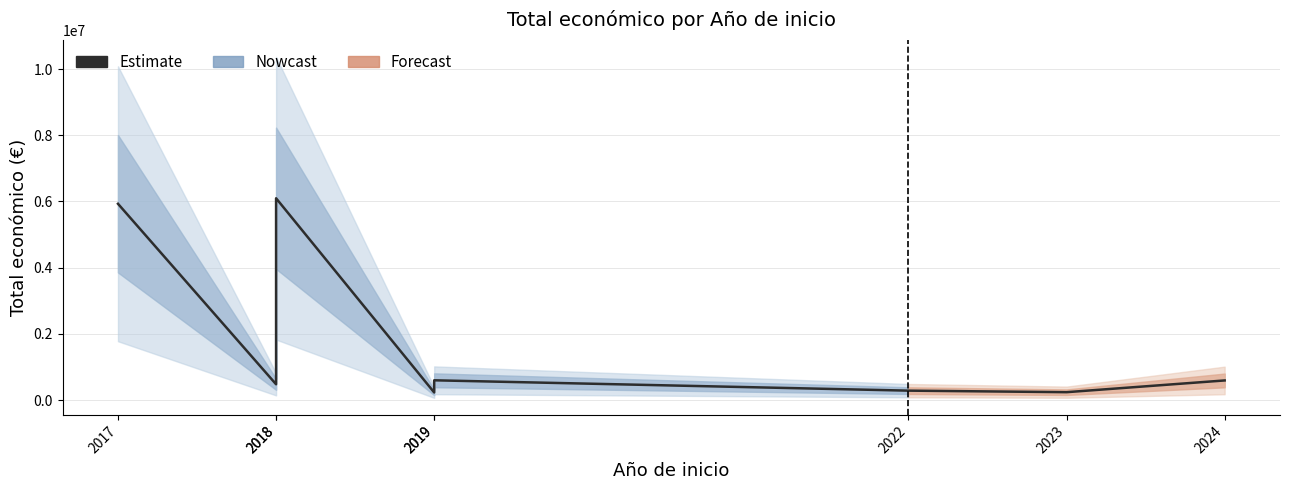

What is the change in value from 2018 to 2019?

+120500